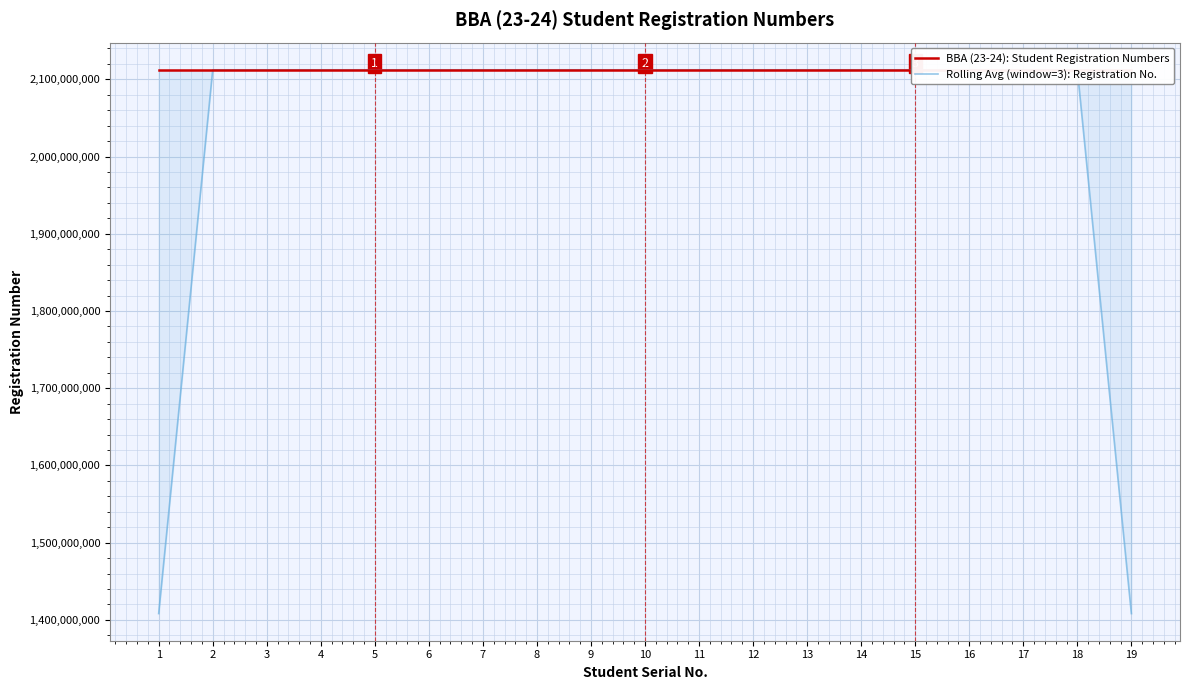

The value of BBA (23-24): Student Registration Numbers at 2 is 3108135488.1. True or false?

False